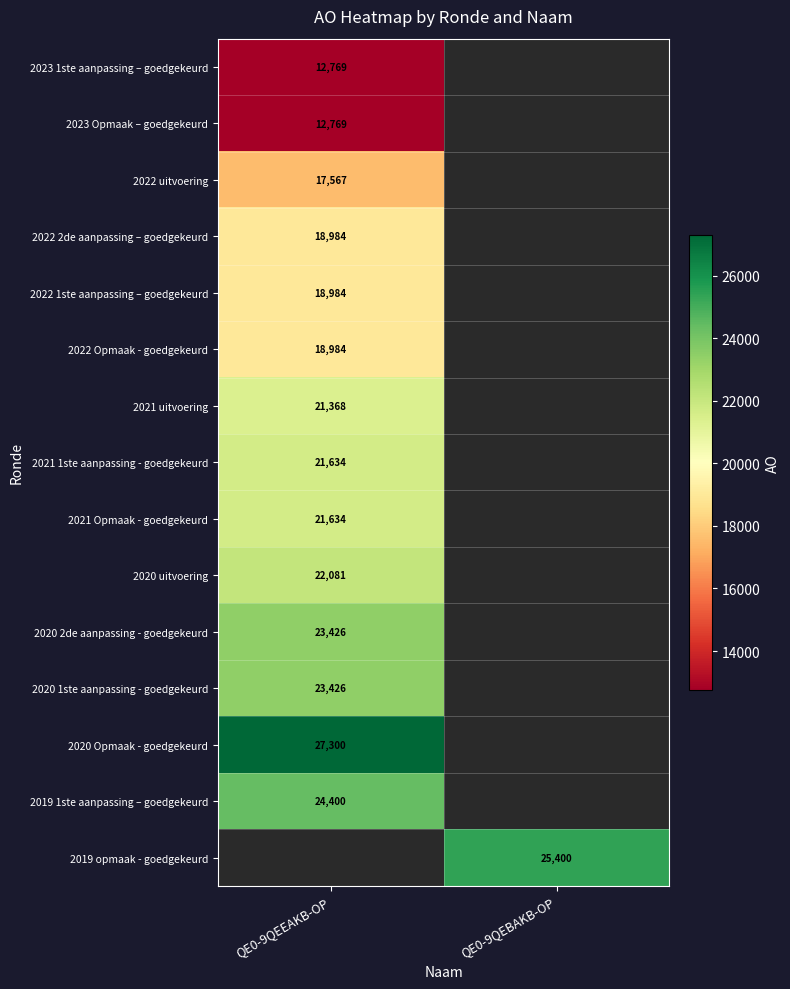

Between QE0-9QEEAKB-OP and QE0-9QEBAKB-OP, which is larger?

QE0-9QEBAKB-OP